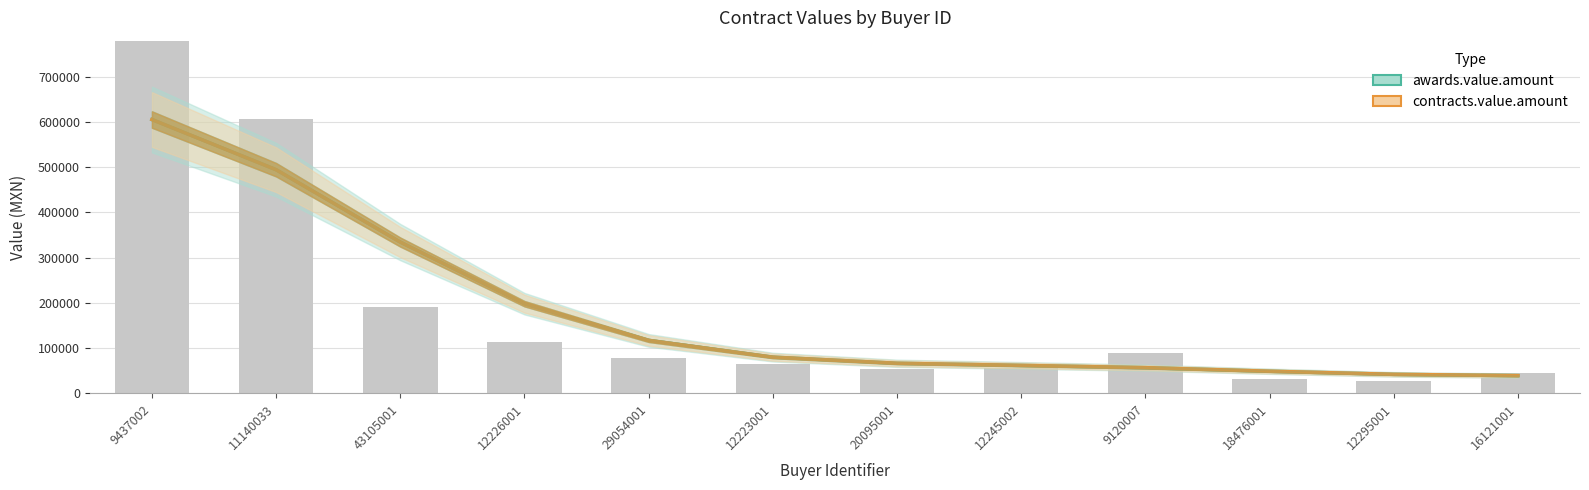

Is it true that awards.value.amount equals 334244.4 at 43105001?

True